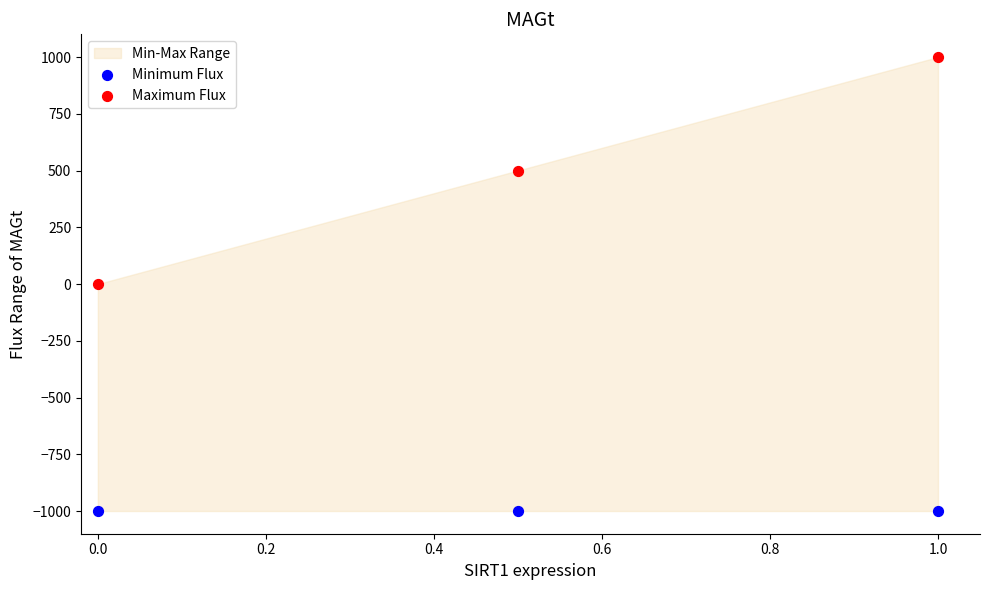

Across all data points, what is the average Y value?

-250